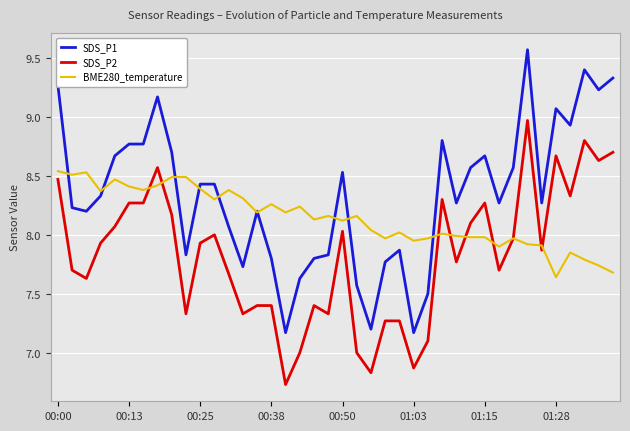

Rank the series by their maximum value, from highest to lowest.

SDS_P1, SDS_P2, BME280_temperature